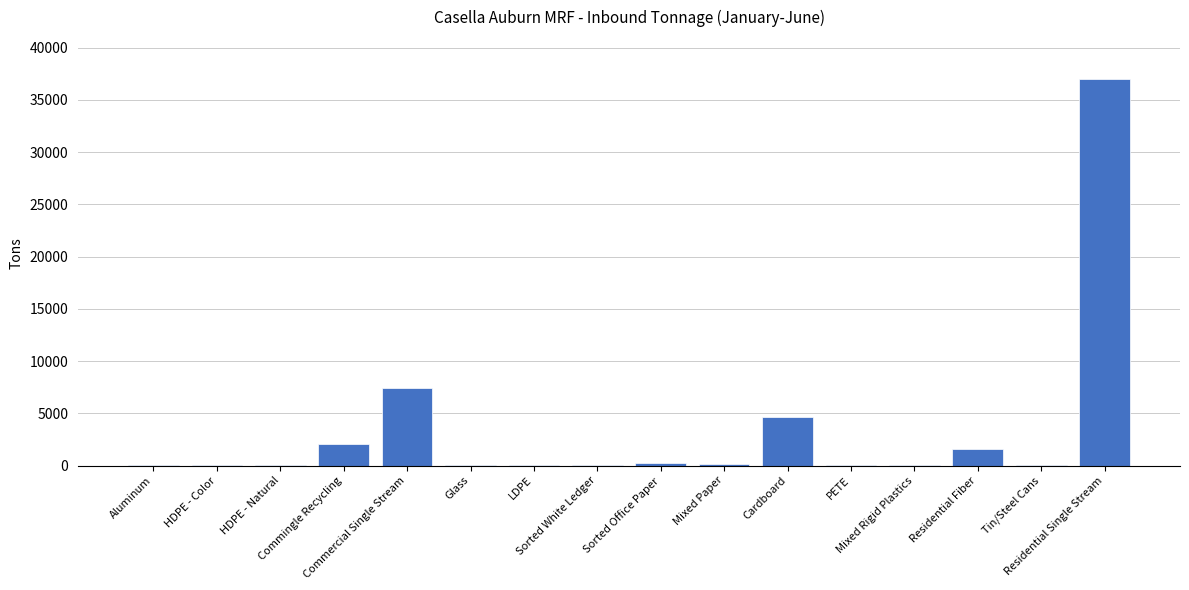

What is the sum of all values?

53494.6